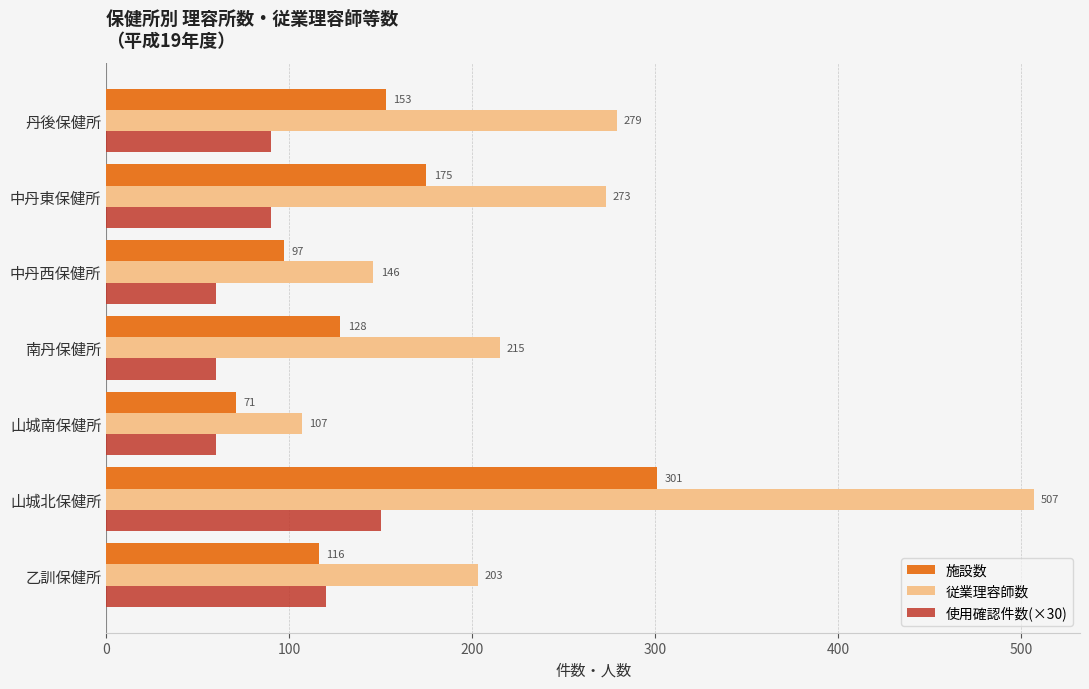

True or false: 施設数 has a value of 153 at 丹後保健所.

True